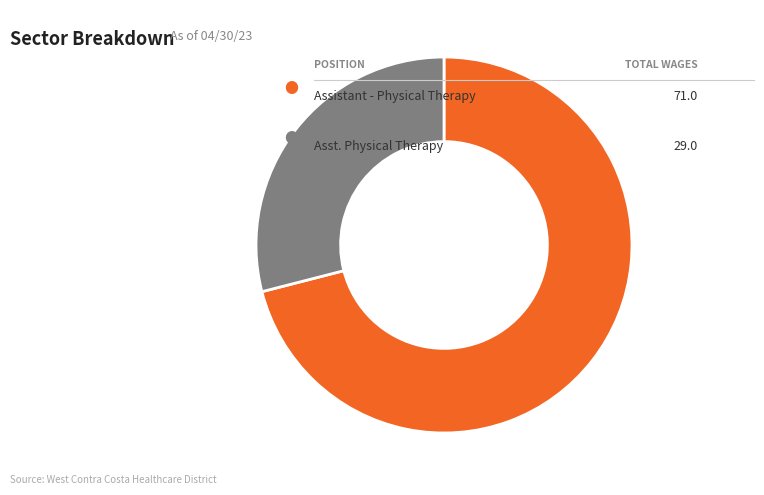

Is there any slice that represents more than half of the pie?

Yes